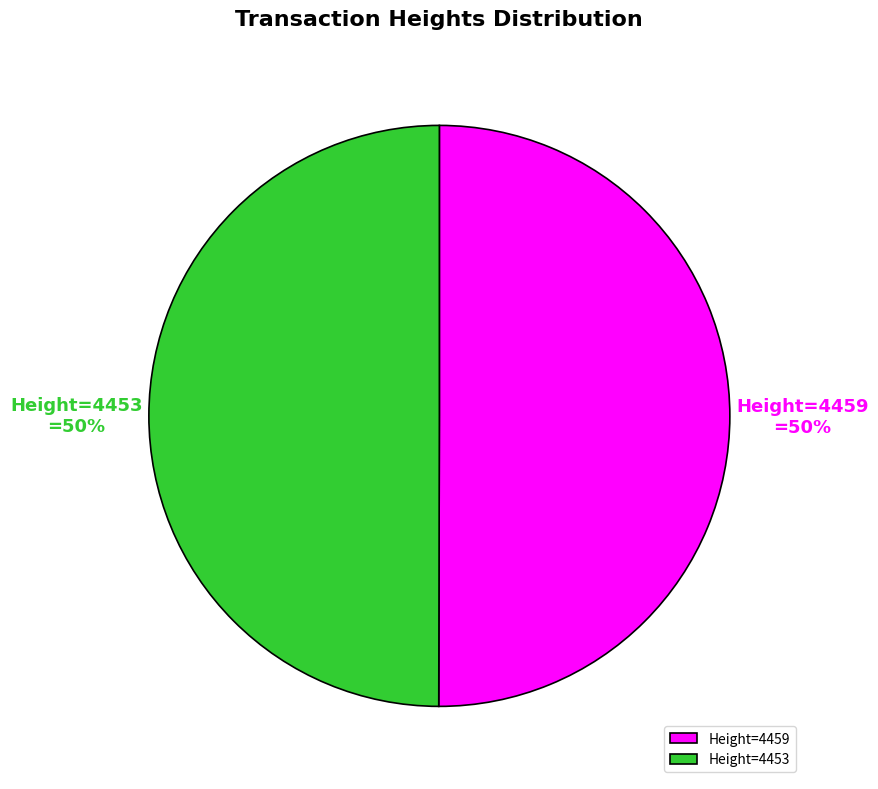

To the nearest percent, what percentage of the pie is Height=4459?

50%